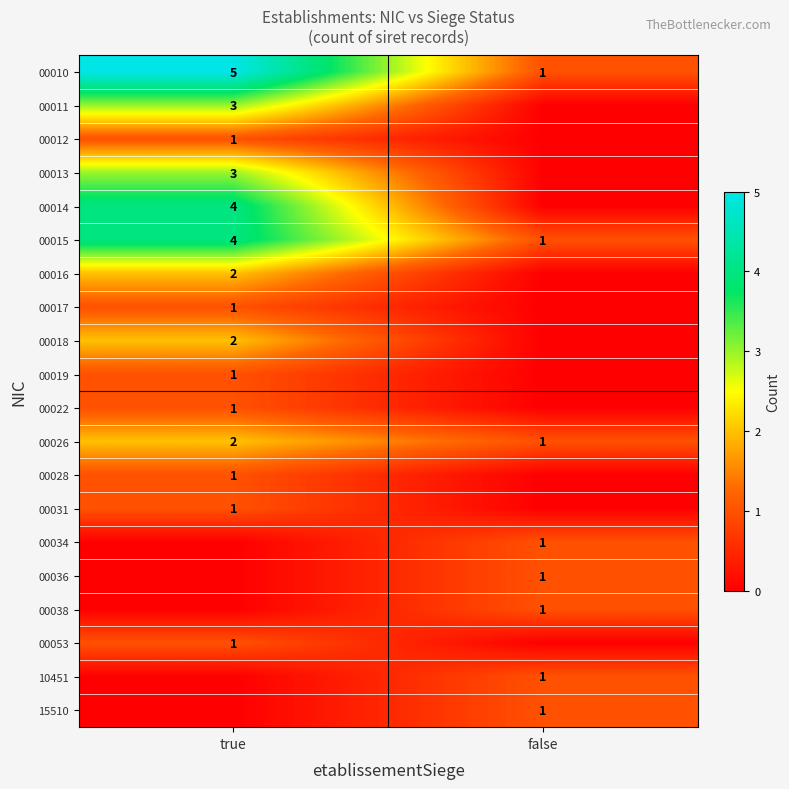

What is the difference between the highest and lowest values at false?

1